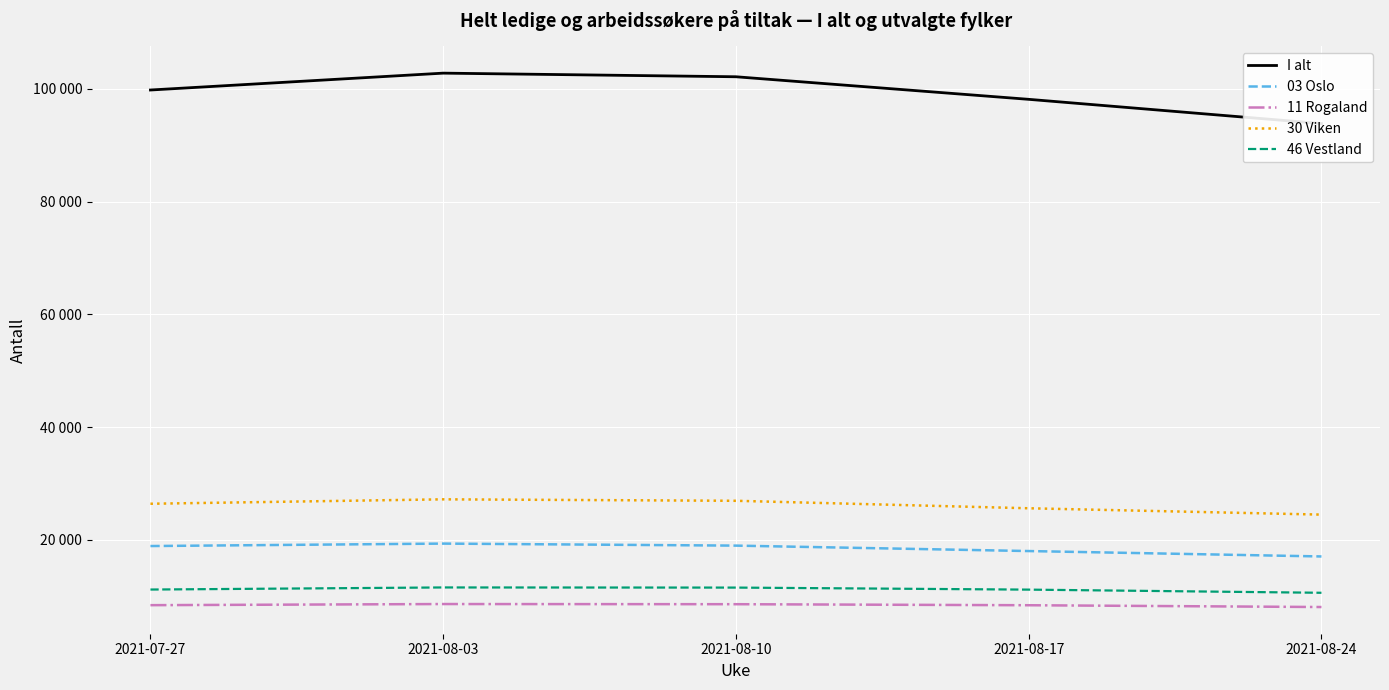

What is the spread (max minus min) of values at 2021-08-03?

94211